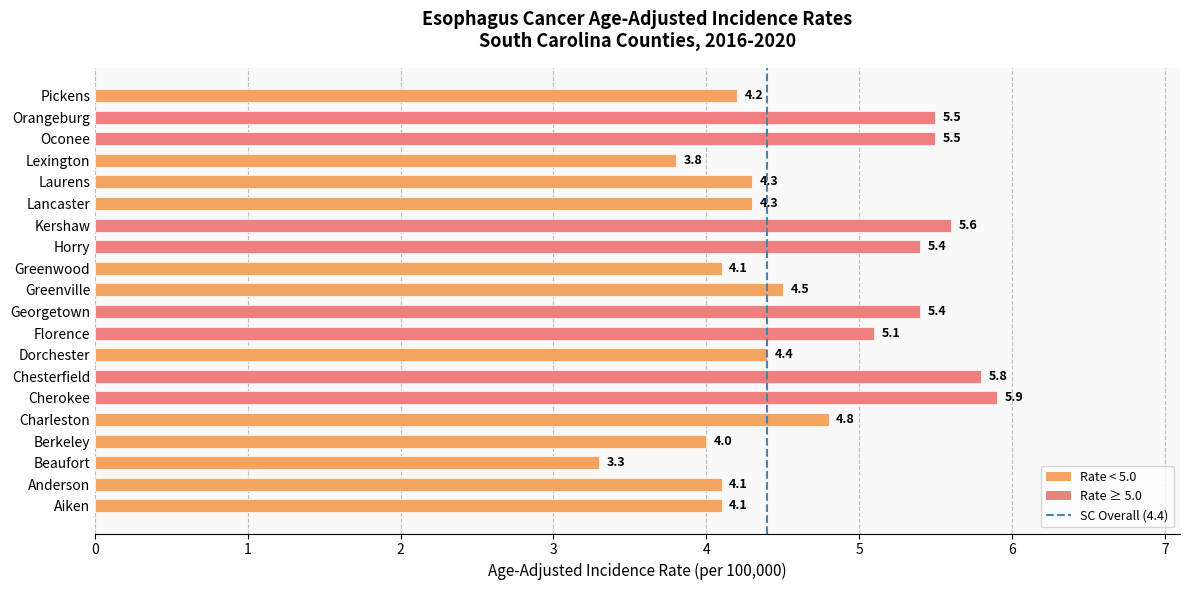

The value at Dorchester is 4.4. True or false?

True